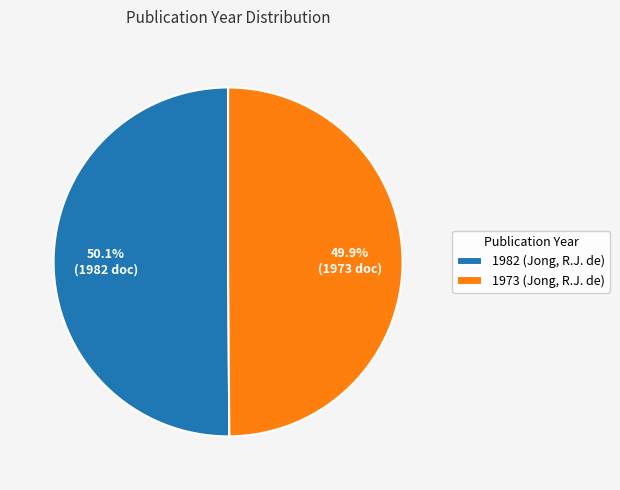

Approximately how many times larger is the value at 1982 (Jong, R.J. de) compared to 1973 (Jong, R.J. de)?

1.0